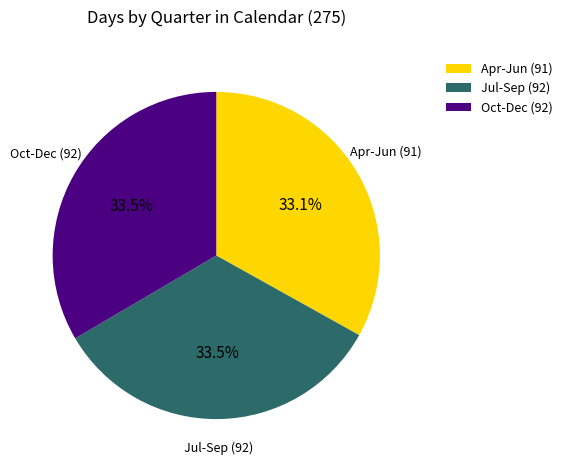

Does Oct-Dec (92) account for over 50% of the chart?

No